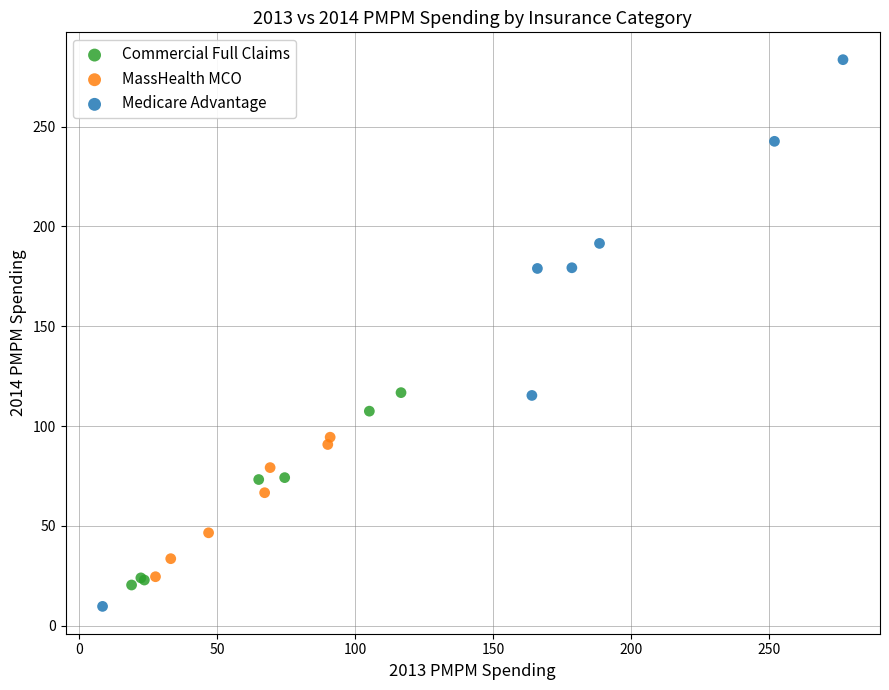

Which series contains the highest Y value?

Medicare Advantage